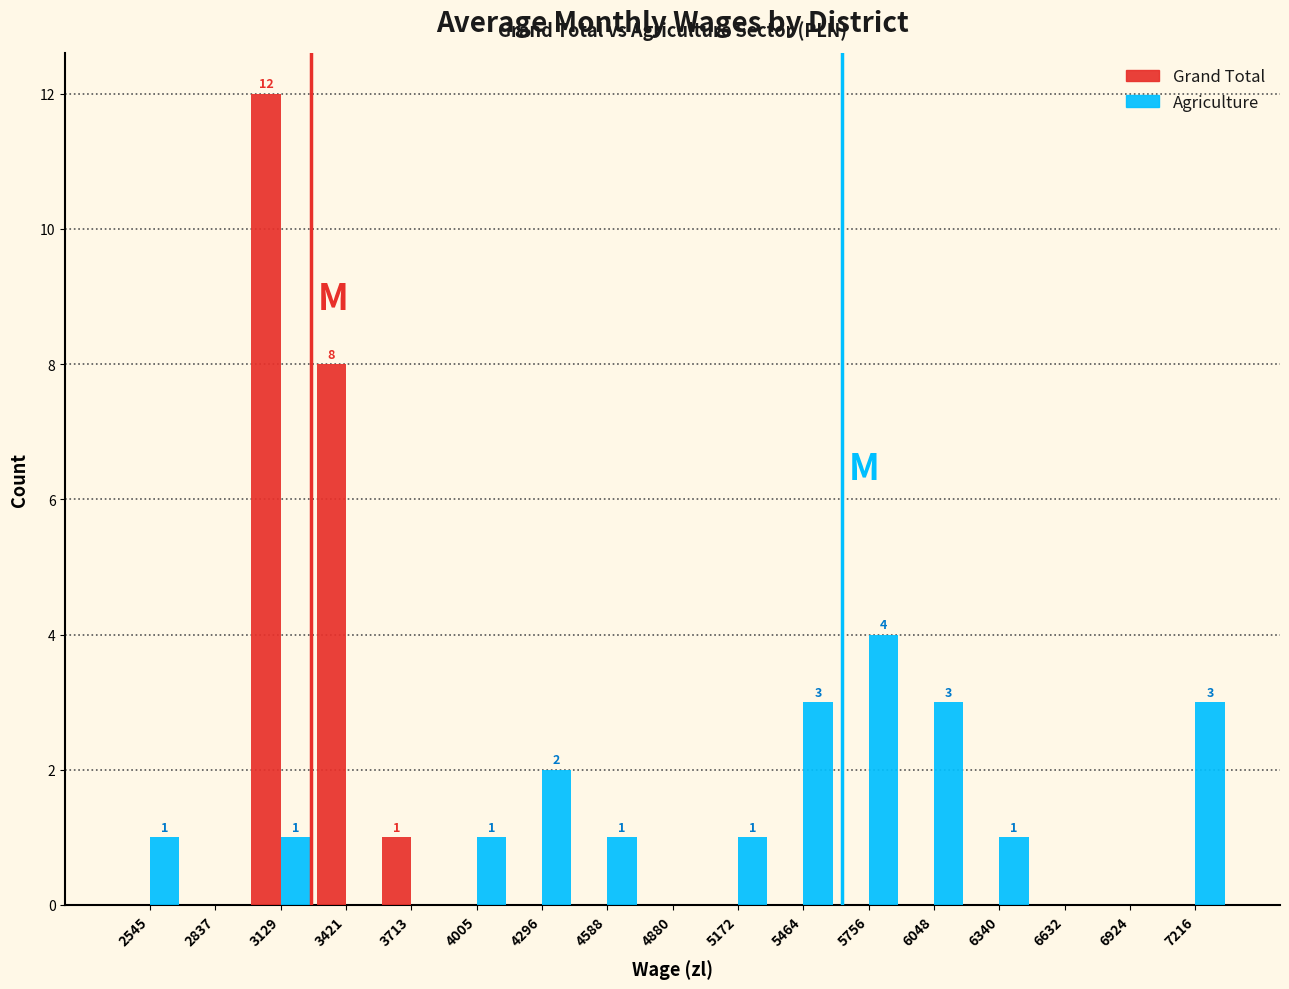

In the Grand Total series, which range on the x-axis has the tallest bar?

3000 to 3300